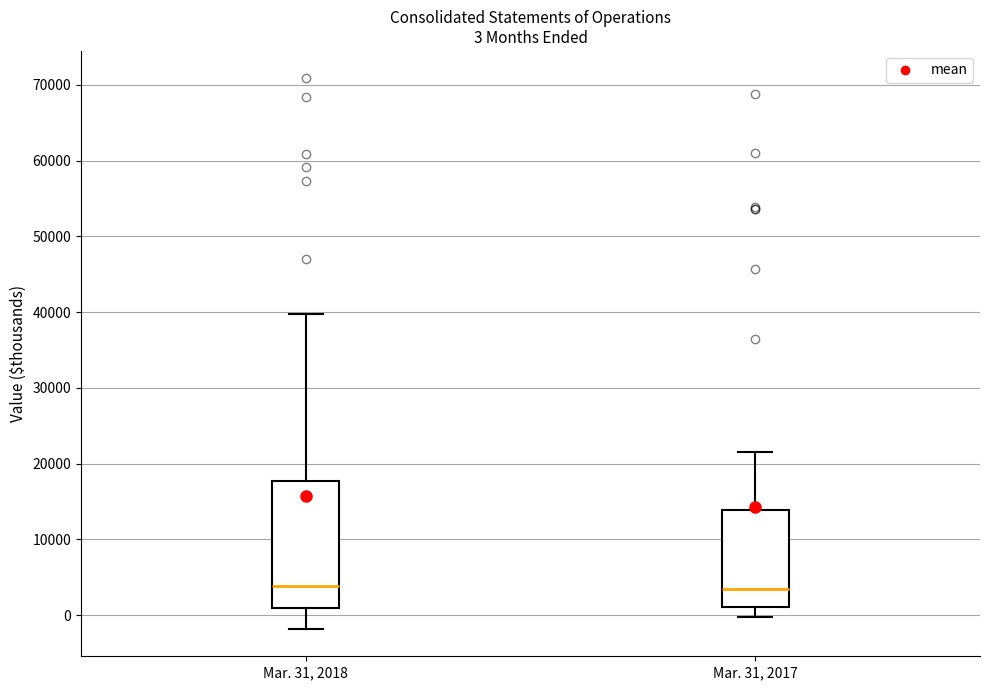

Comparing the boxes themselves (not the whiskers), which one is the tallest?

Mar. 31, 2018